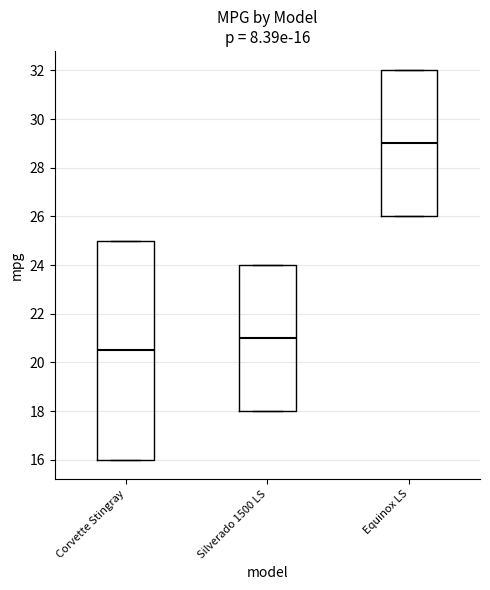

Which box is the tallest, from its lower edge to its upper edge?

Corvette Stingray